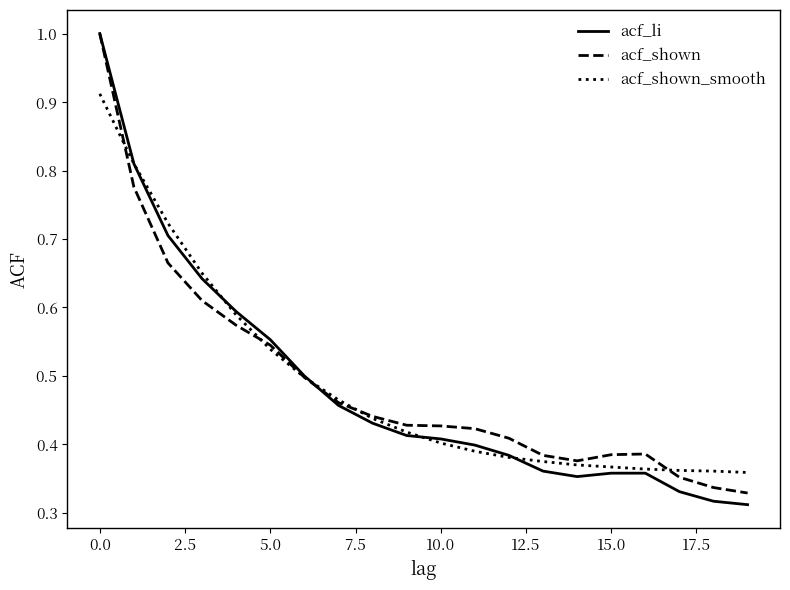

The value of acf_shown at 10.0 is 0.2. True or false?

False